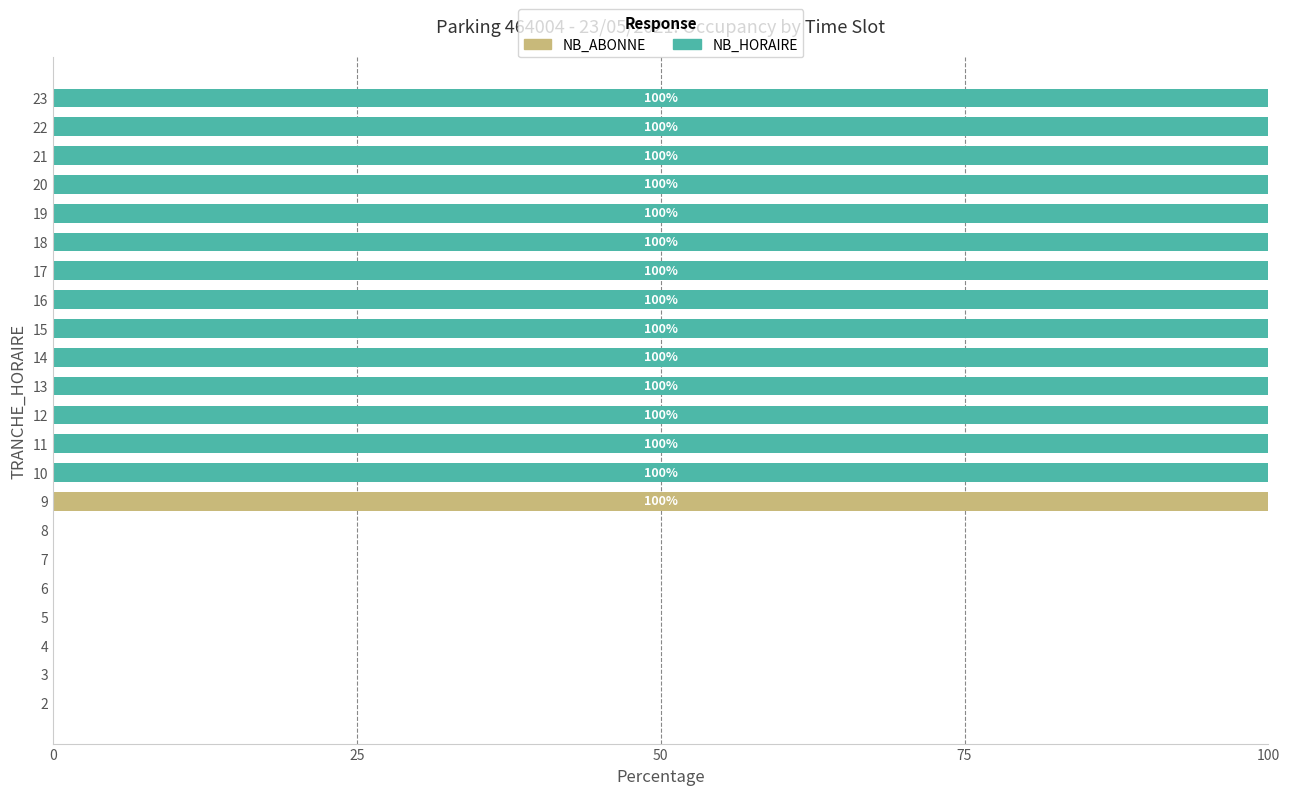

Is it true that NB_ABONNE equals -43 at 7?

False